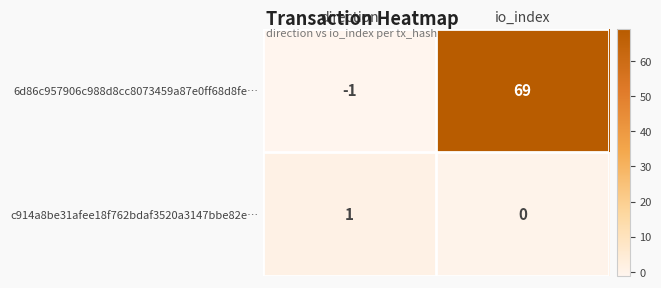

At which label does c914a8be31afee18f762bdaf3520a3147bbe82e… reach its peak?

direction